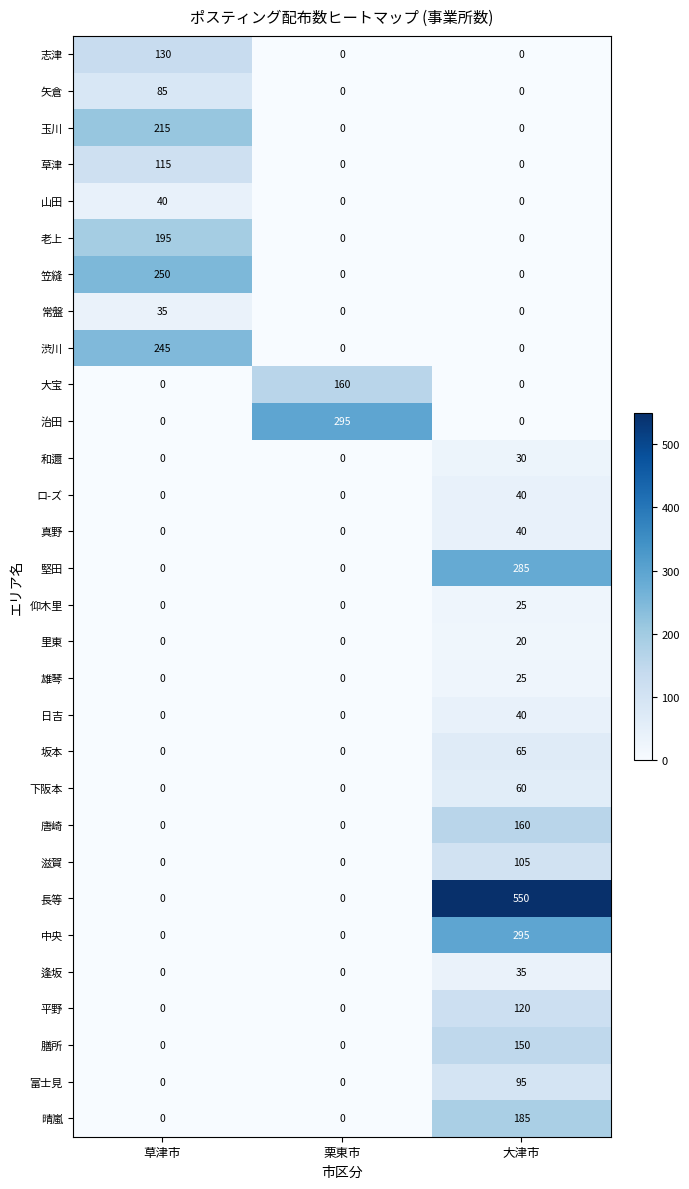

Which category has the highest value across all series?

大津市